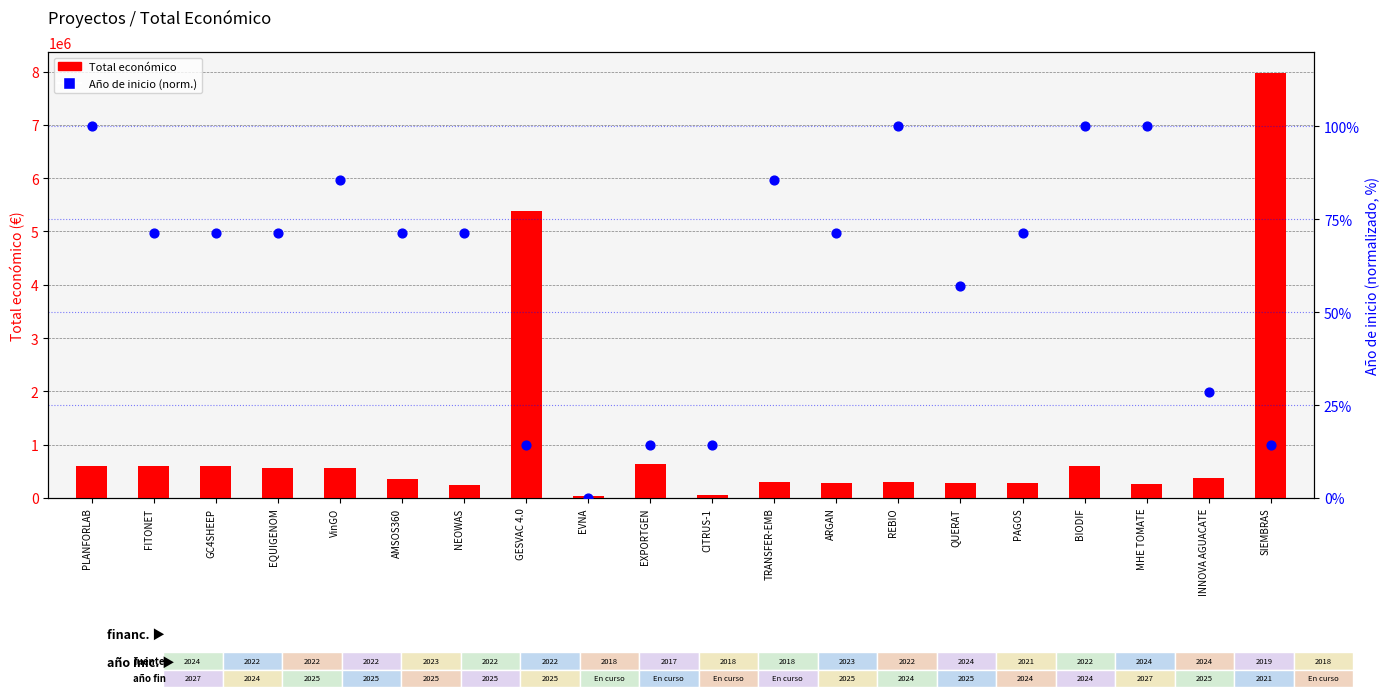

Is the value of Total económico at REBIO greater than the value of Año de inicio (norm.) at TRANSFER-EMB?

Yes